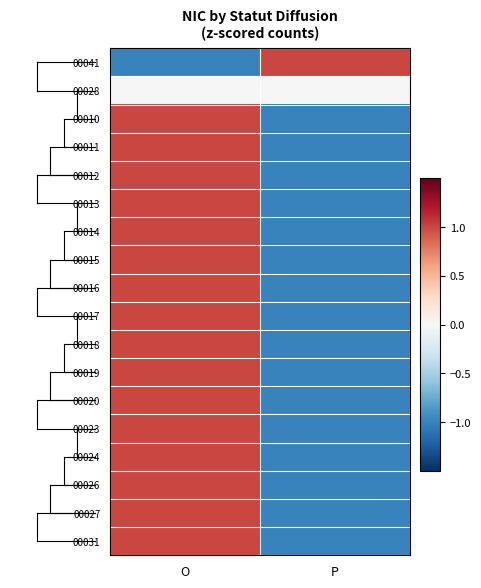

Reading left to right, transcribe all the data shown in this chart.

00041: O=-1	P=1
00028: O=0	P=0
00010: O=1	P=-1
00011: O=1	P=-1
00012: O=1	P=-1
00013: O=1	P=-1
00014: O=1	P=-1
00015: O=1	P=-1
00016: O=1	P=-1
00017: O=1	P=-1
00018: O=1	P=-1
00019: O=1	P=-1
00020: O=1	P=-1
00023: O=1	P=-1
00024: O=1	P=-1
00026: O=1	P=-1
00027: O=1	P=-1
00031: O=1	P=-1